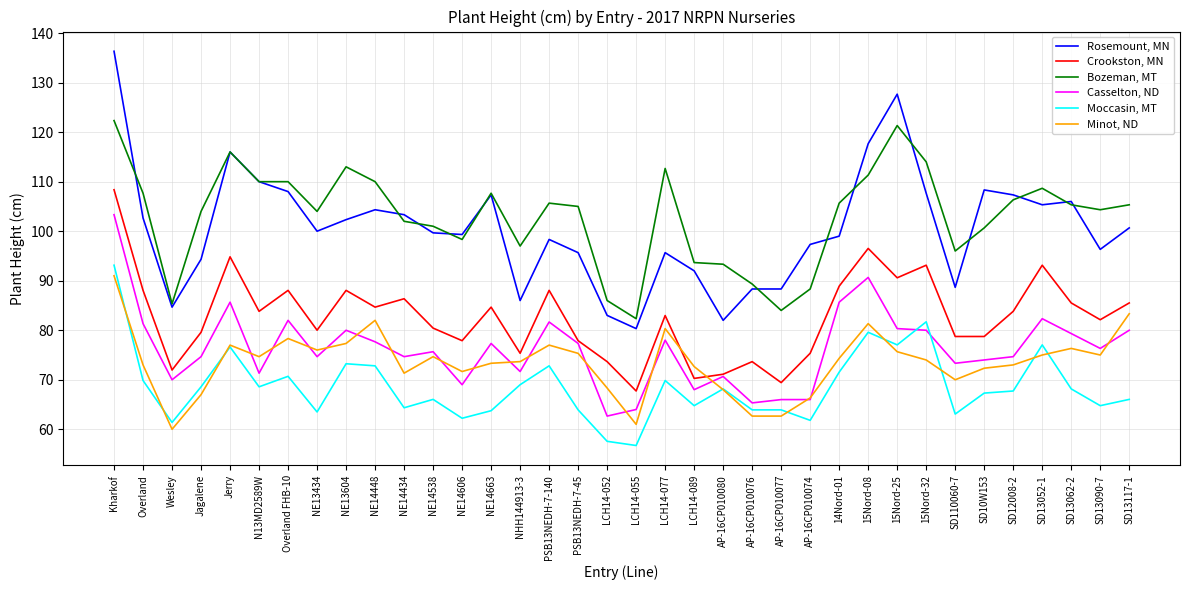

At Kharkof, list the series in order from smallest to largest.

Minot, ND, Moccasin, MT, Casselton, ND, Crookston, MN, Bozeman, MT, Rosemount, MN